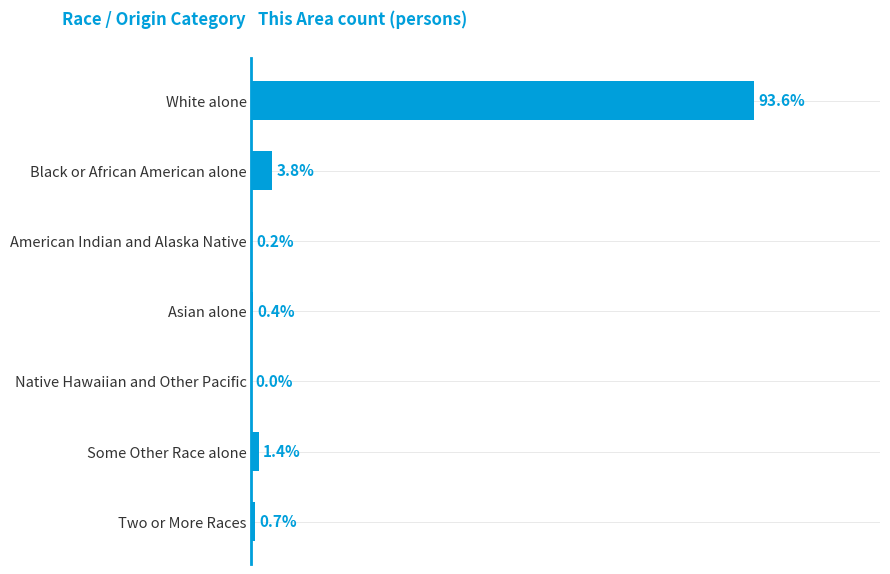

Are the bars horizontal?

Yes